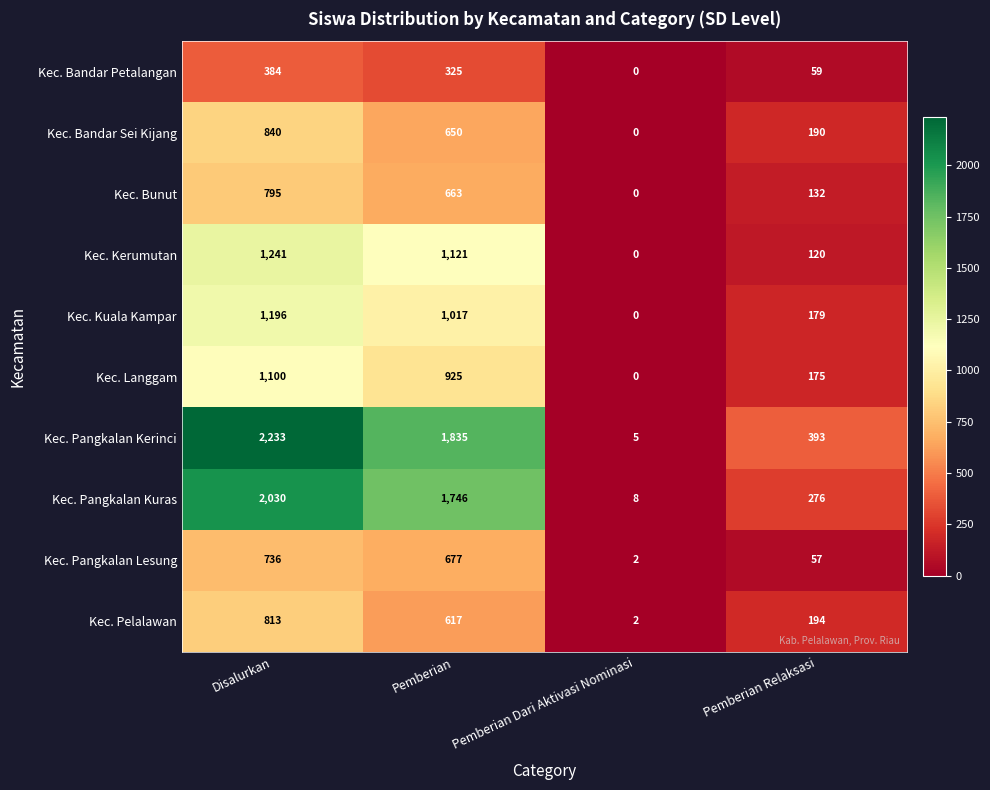

True or false: Kec. Langgam has a value of 1872 at Disalurkan.

False